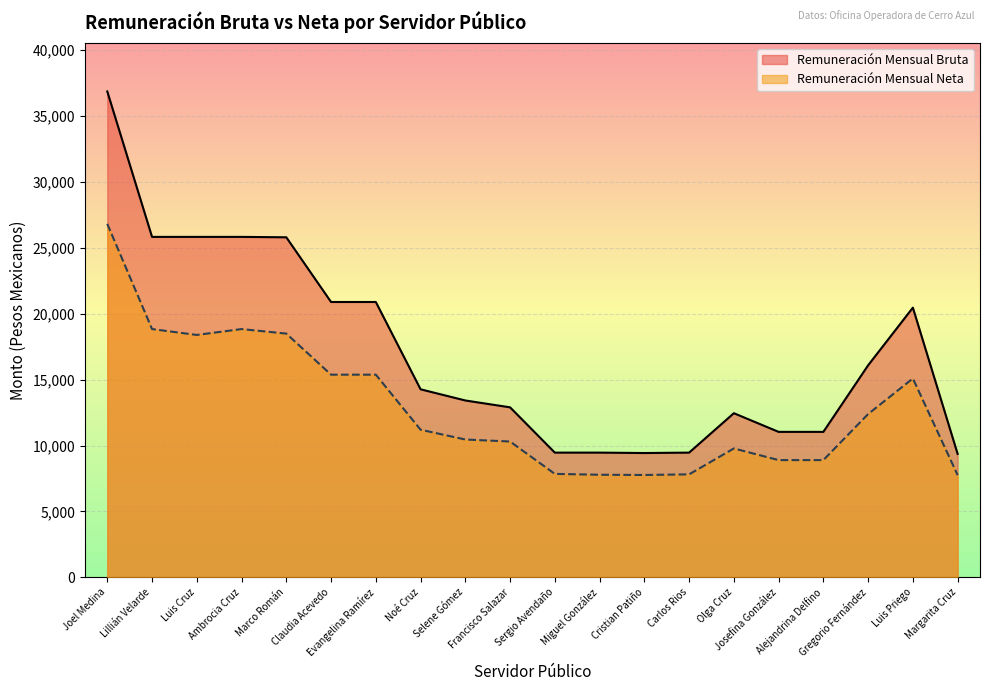

What is the difference between the maximum and second lowest values in the Remuneración Mensual Bruta series?

27440.9